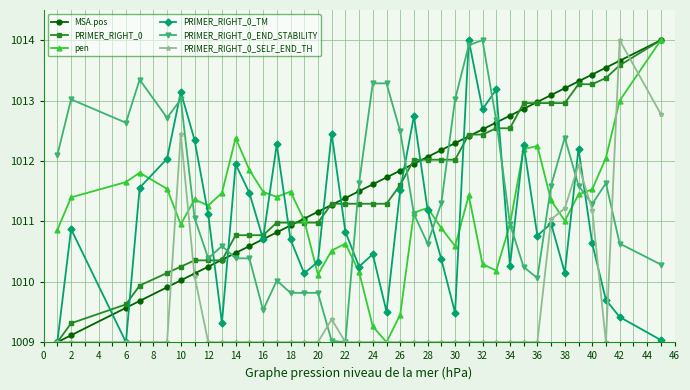

What is the value of the MSA.pos point at the 30th from the left?

1012.8